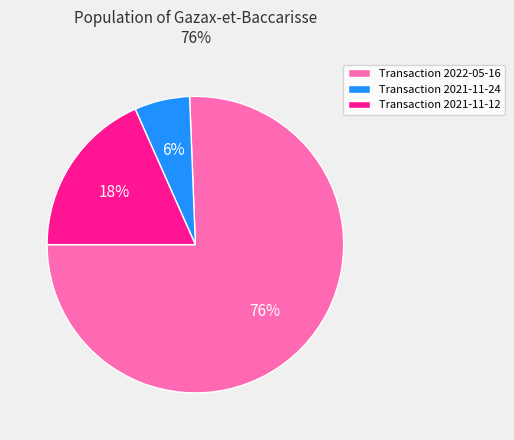

To the nearest percent, what is the difference between the largest and smallest slice percentages?

70%